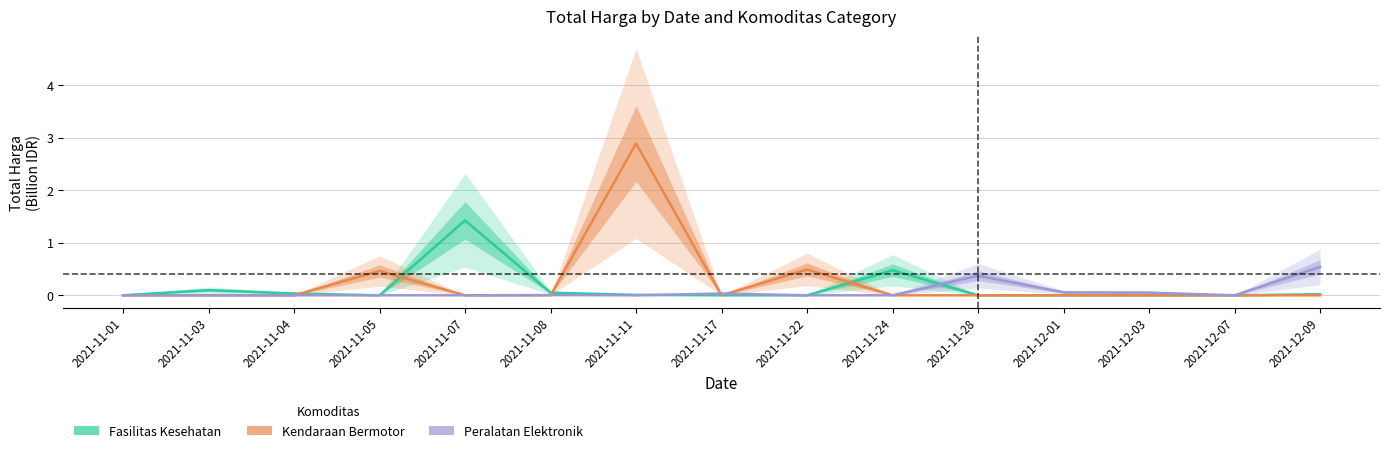

Rank the series at 2021-12-01 from lowest to highest value.

Fasilitas Kesehatan, Kendaraan Bermotor, Peralatan Elektronik